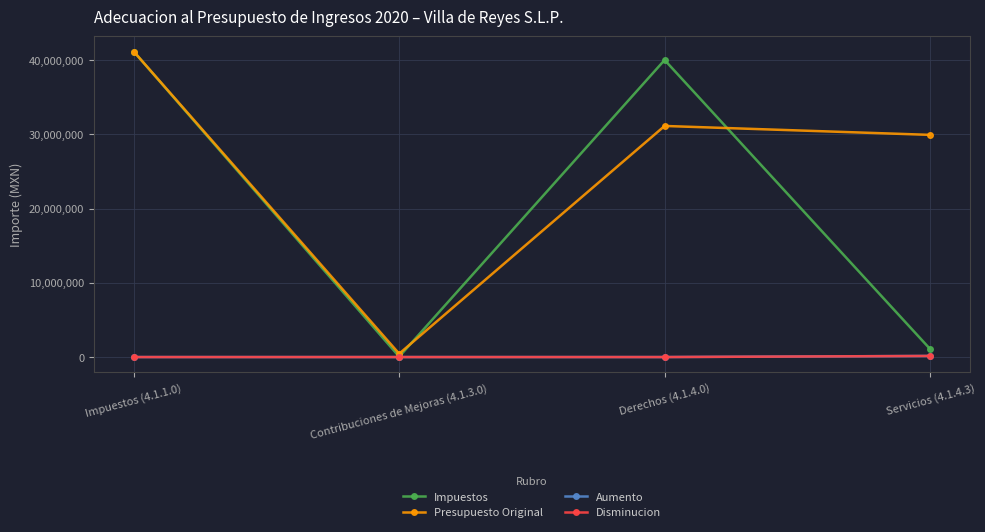

What is the label of the 2nd point from the right?

Derechos (4.1.4.0)